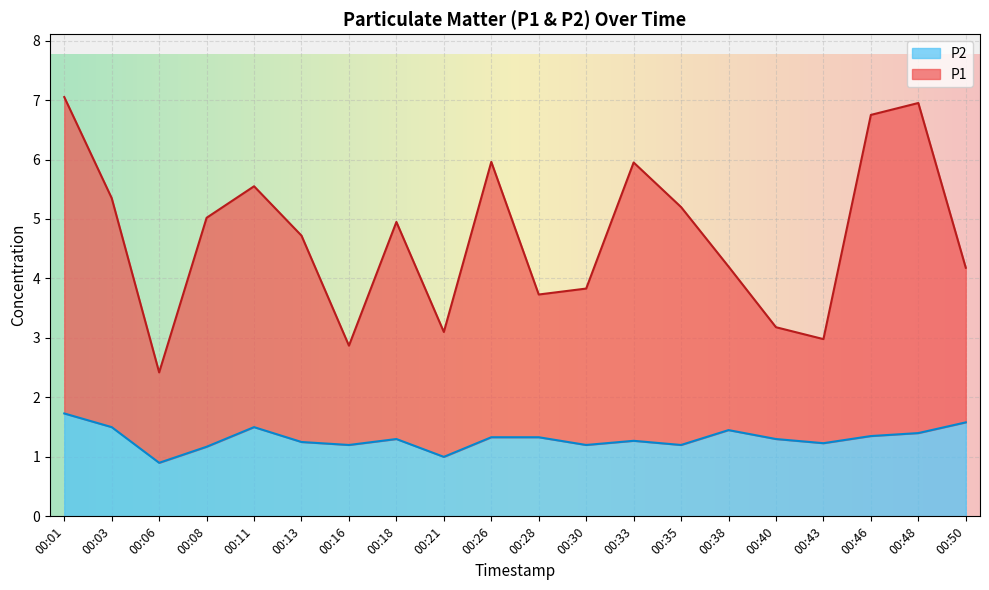

Which category has the highest value in the P1 series?

00:01